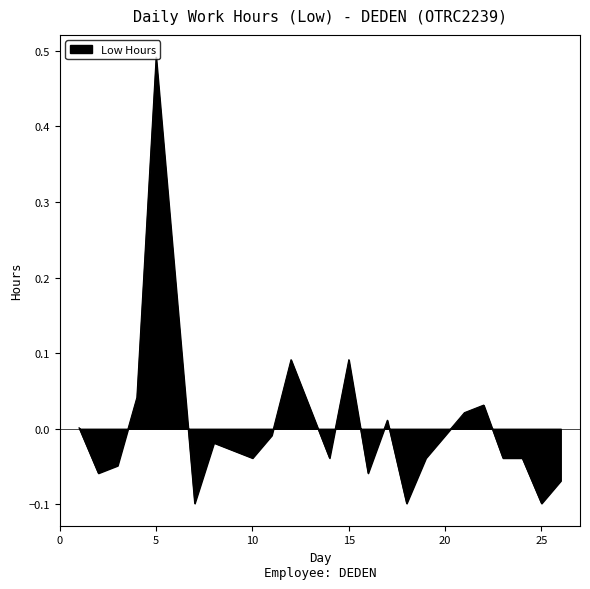

What is the difference between the maximum and minimum values?

0.6